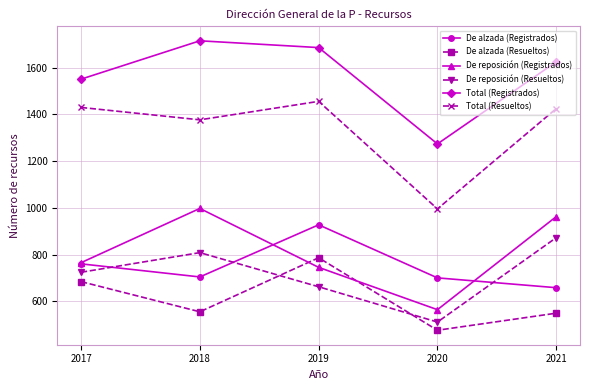

What is the sum of all De reposición (Registrados) values?

4038